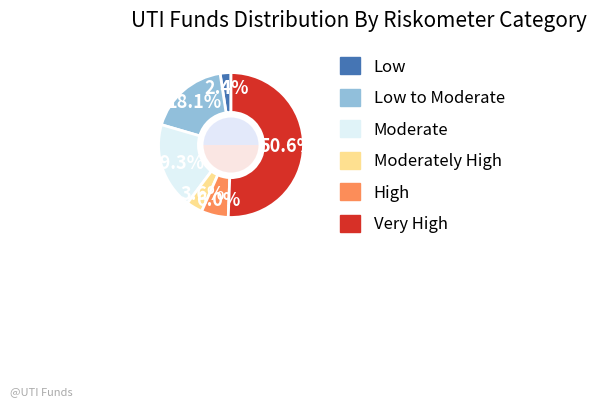

Is there a majority slice in this chart?

Yes